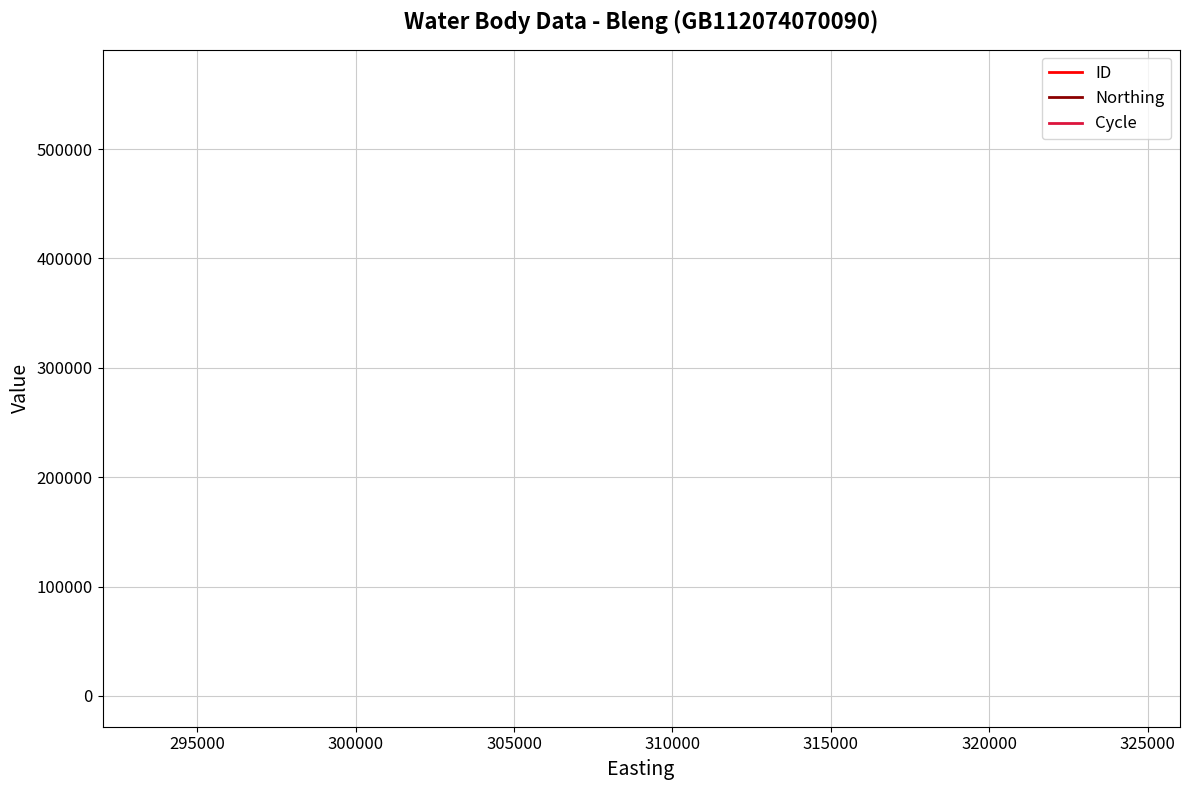

Does the chart display data point markers on the line(s)?

No